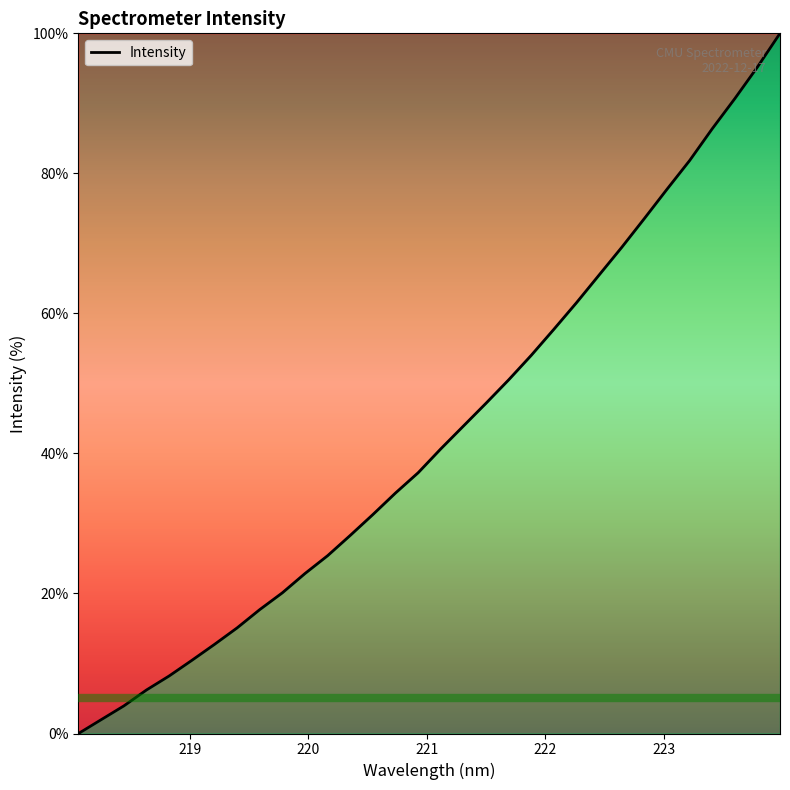

What is the average value?

42.9